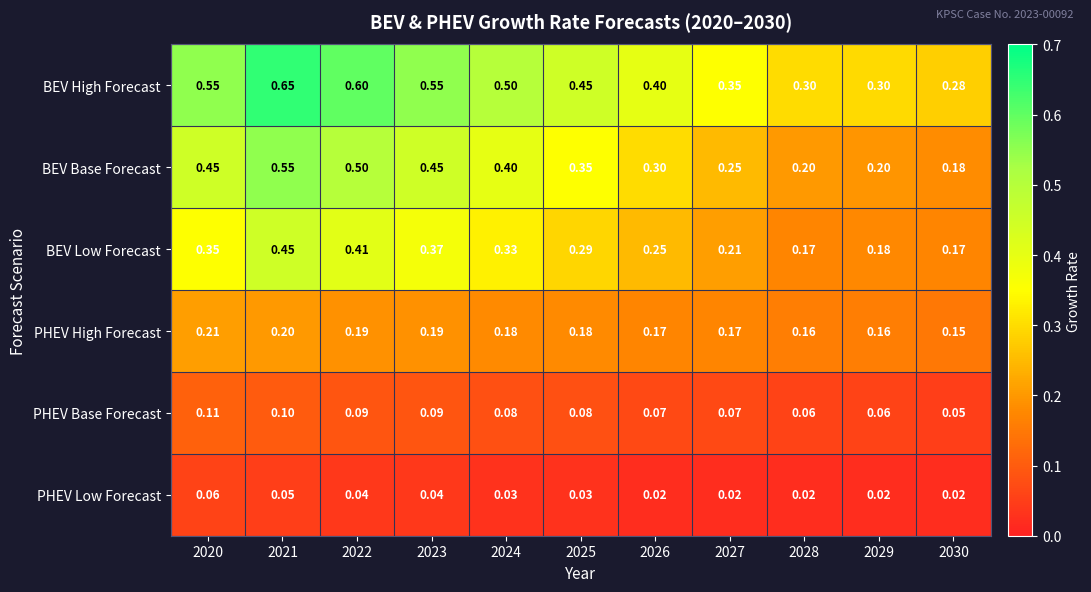

Rank the series by their maximum value, from lowest to highest.

PHEV Low Forecast, PHEV Base Forecast, PHEV High Forecast, BEV Low Forecast, BEV Base Forecast, BEV High Forecast